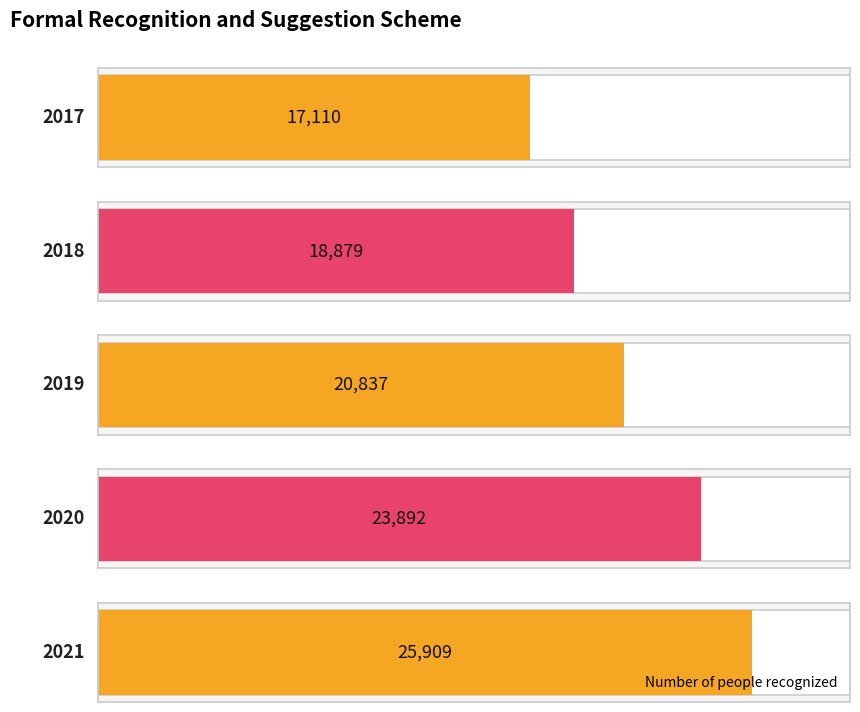

What is the greatest value displayed?

25909